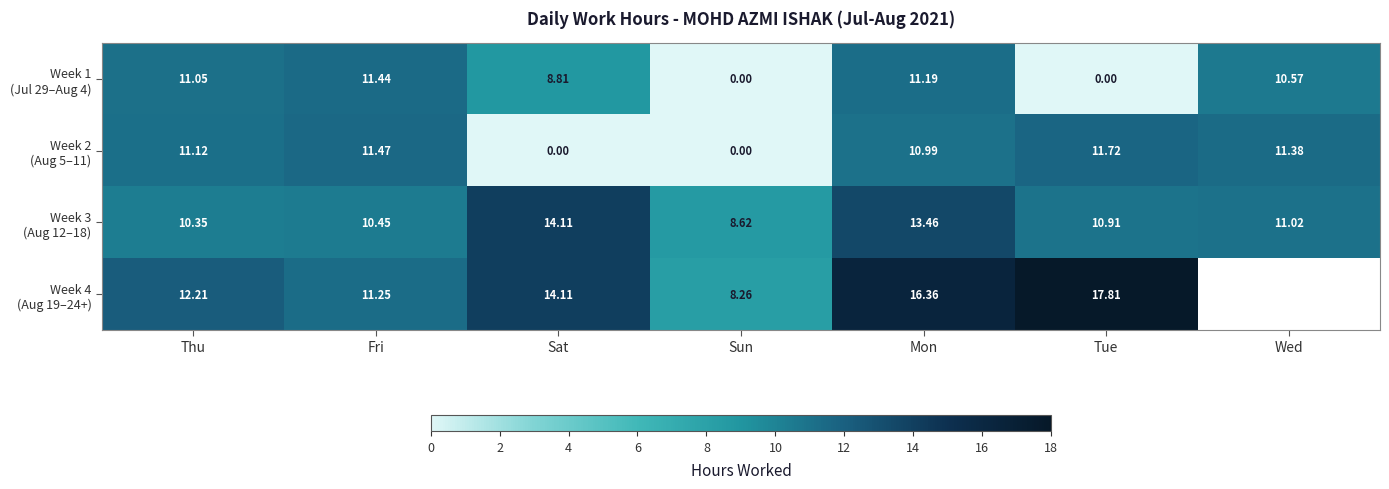

What is the spread (max minus min) of values at Sat?

14.1